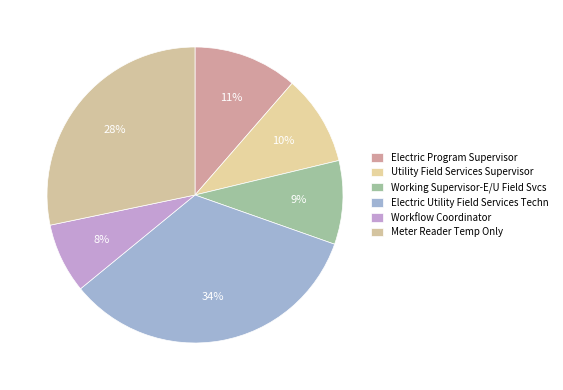

Approximately how many times larger is the value at Meter Reader Temp Only compared to Electric Program Supervisor?

2.5